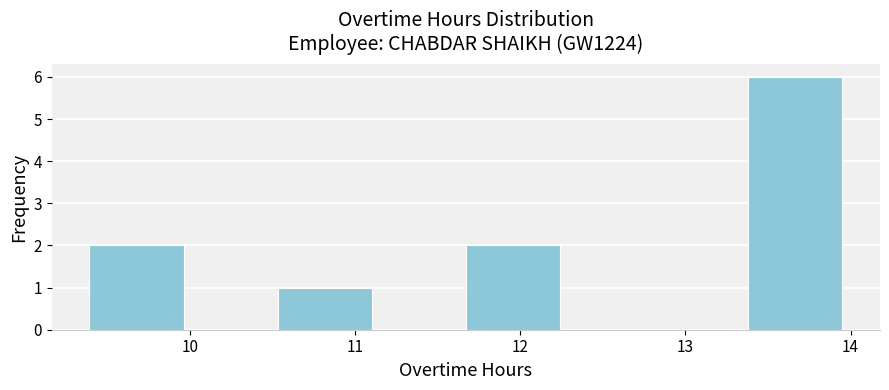

How tall is the bar that spans 9.39 to 9.96 on the x-axis? Neither the bar edges nor the heights are printed on the chart, so give them approximately, as read against the axes.

2